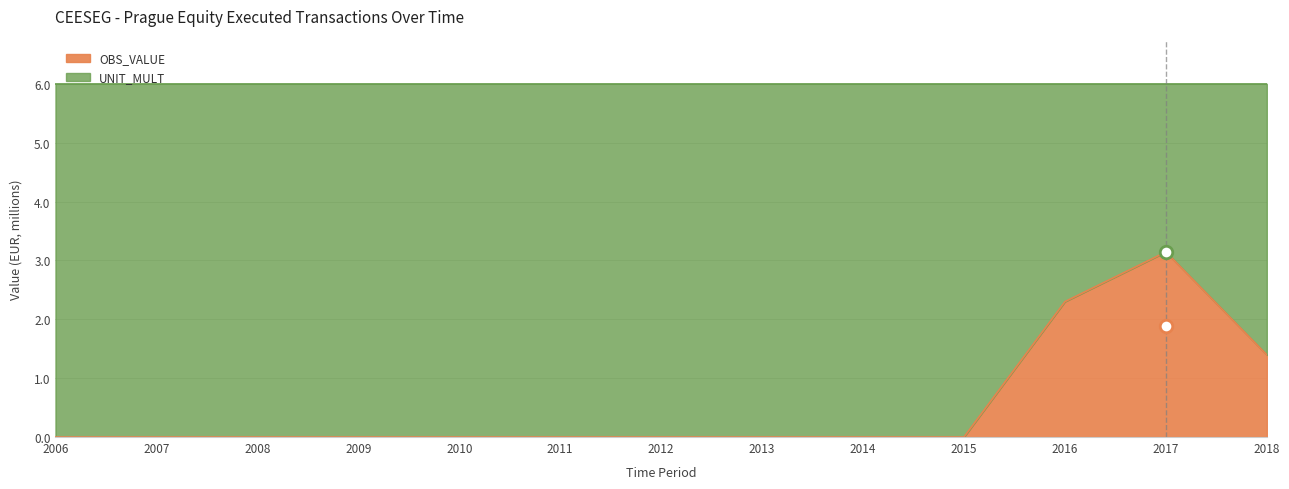

True or false: the data has more than 1 interior local peaks.

False